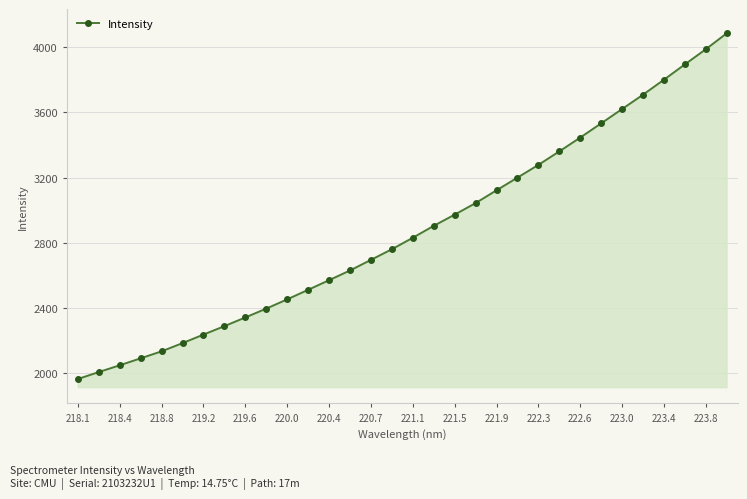

What is the smallest value displayed?

1964.3